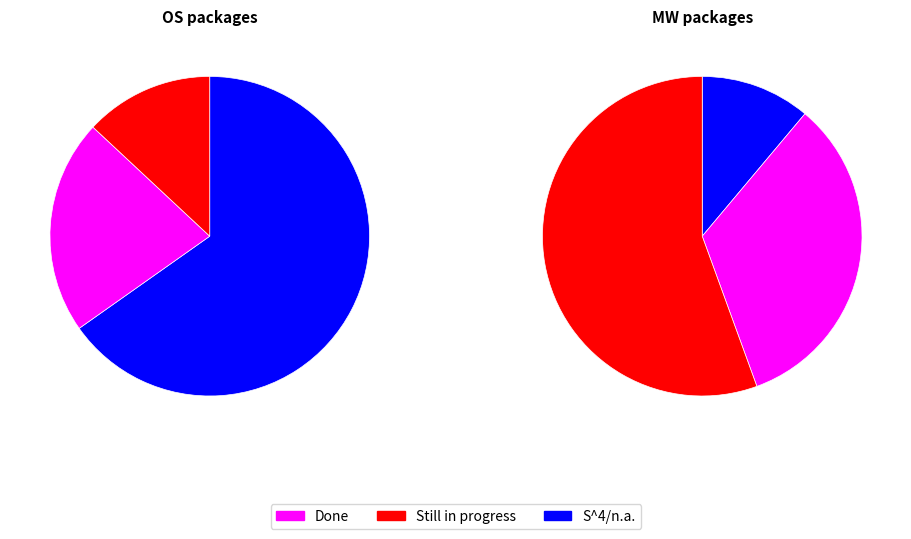

How many slices are in this pie chart?

3